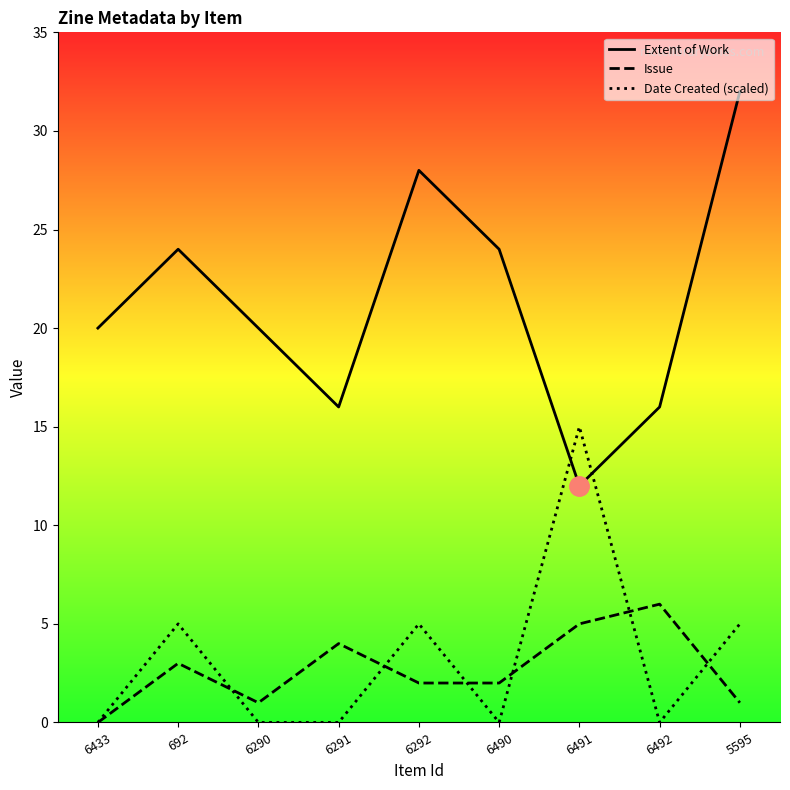

The Extent of Work series shows 20 at 6433. True or false?

True